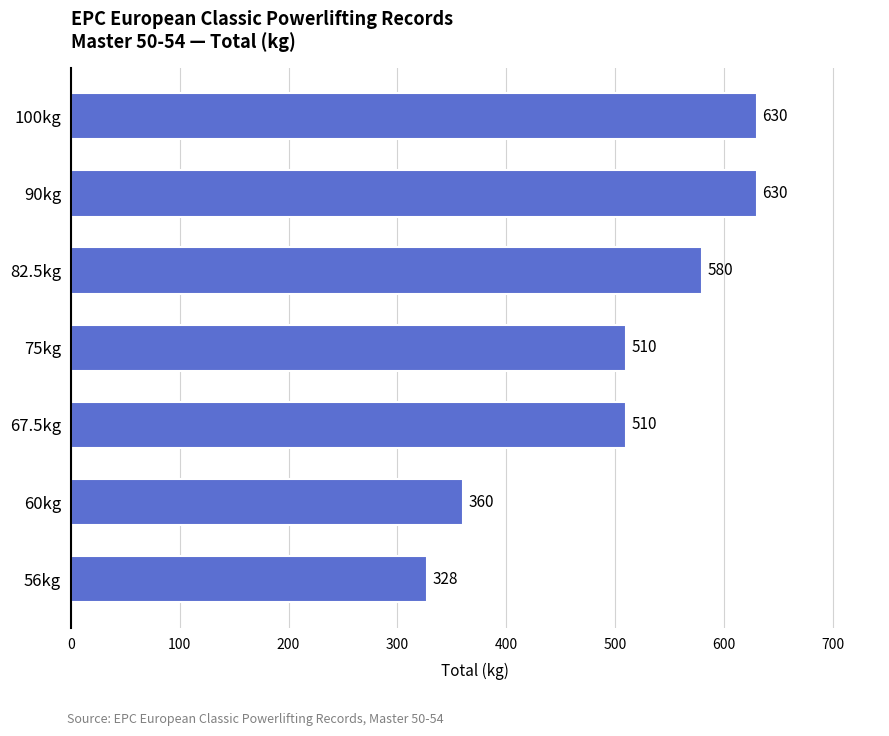

What is the maximum value shown in the chart?

630.0